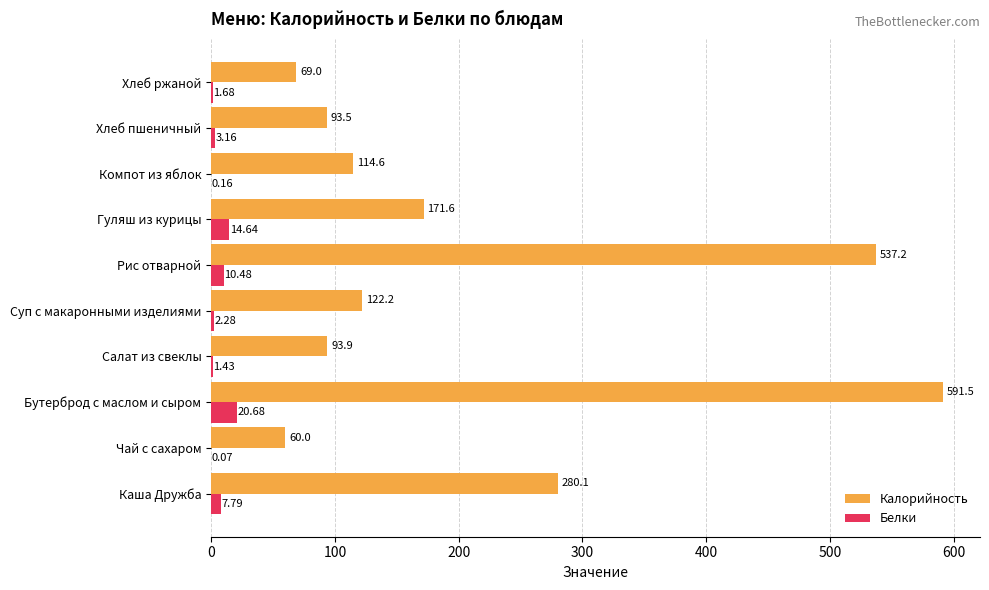

At which category is the sum across all series the highest?

Бутерброд с маслом и сыром